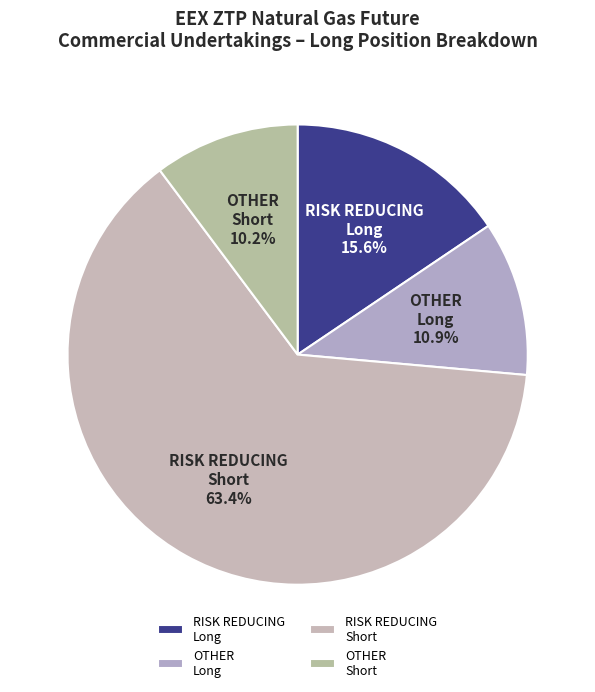

Which has a higher value, OTHER Short or RISK REDUCING Short?

RISK REDUCING Short